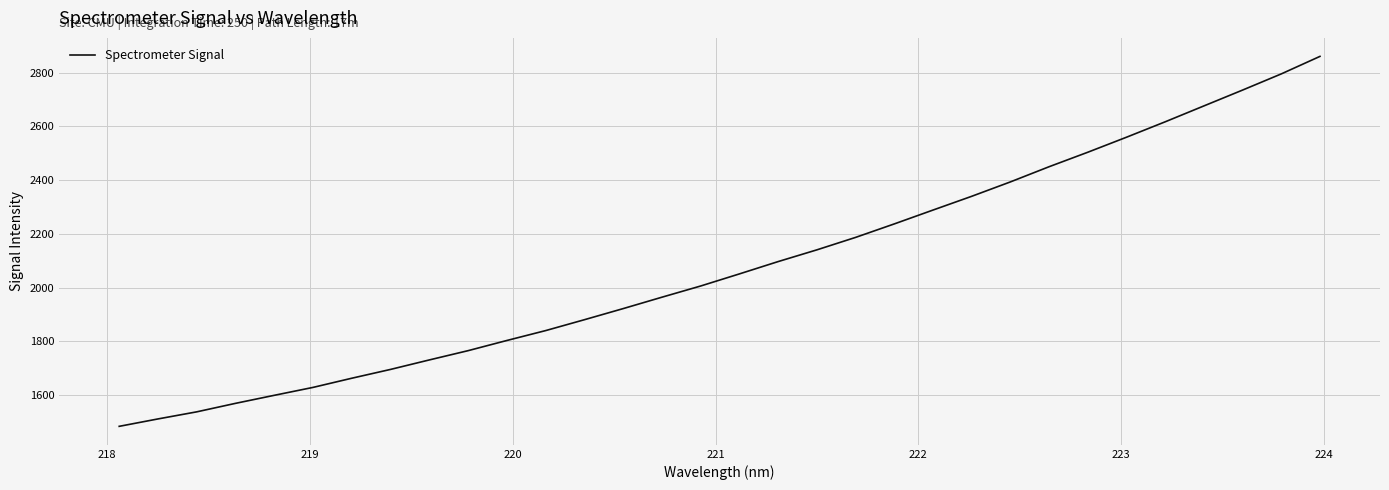

What is the difference between the maximum and minimum values?

1376.0